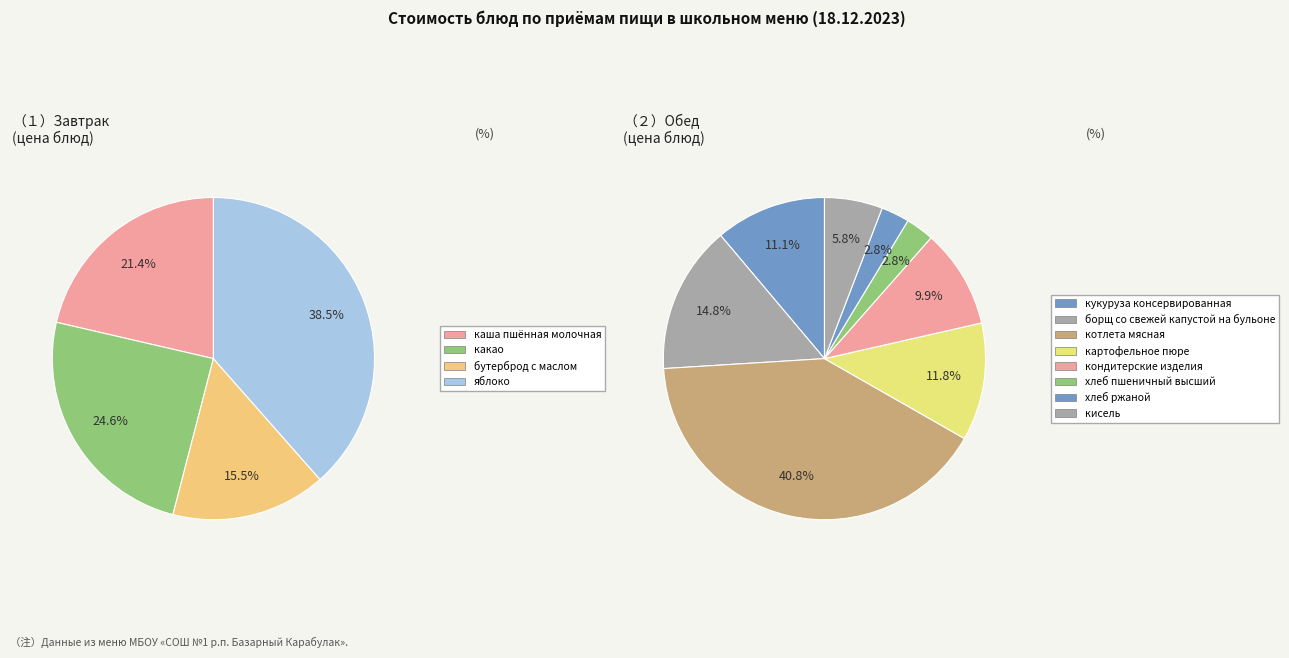

Is there a majority slice in this chart?

No